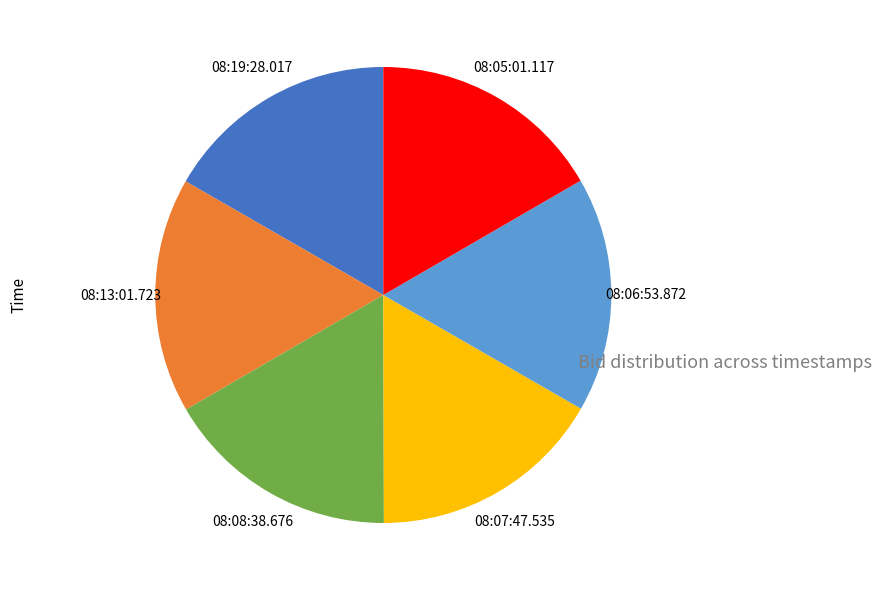

Is there any slice that represents more than half of the pie?

No